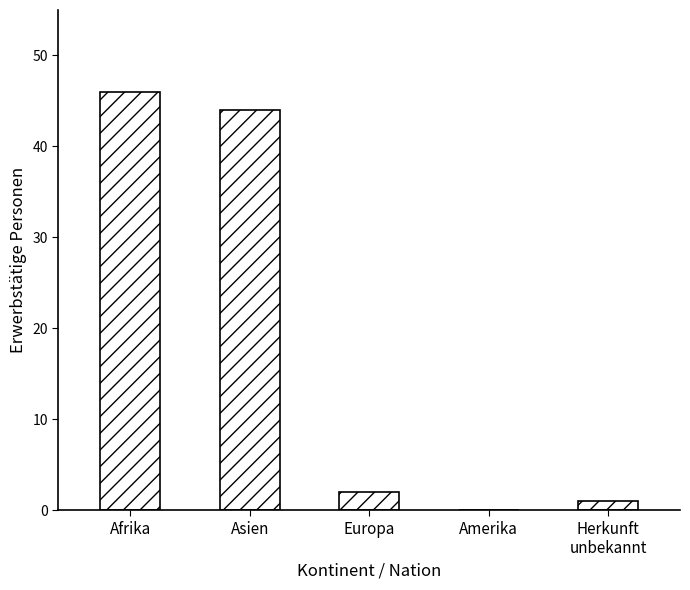

What is the sum of the values at Herkunft
unbekannt and Amerika?

1